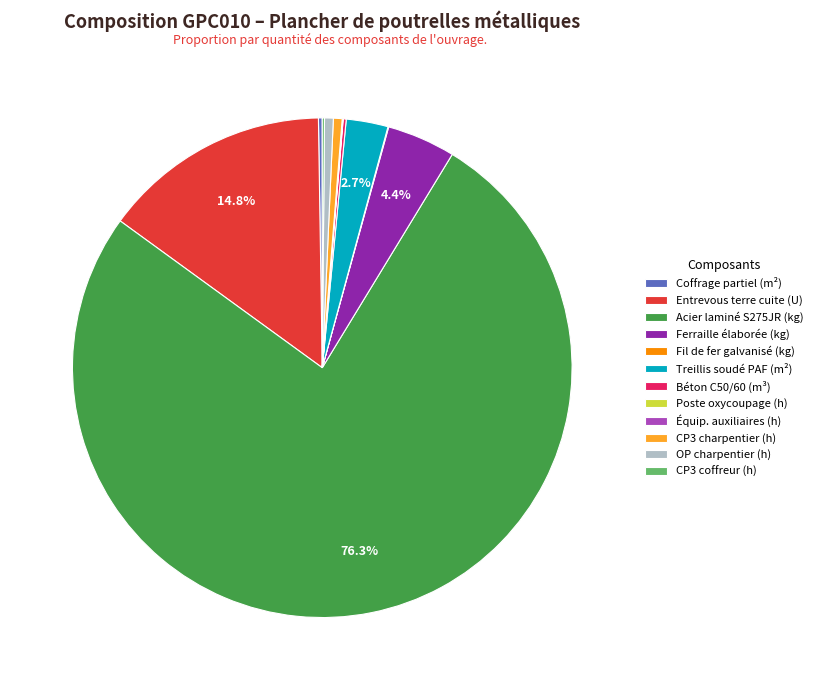

Combined, do Ferraille élaborée (kg) and OP charpentier (h) account for over 50%?

No